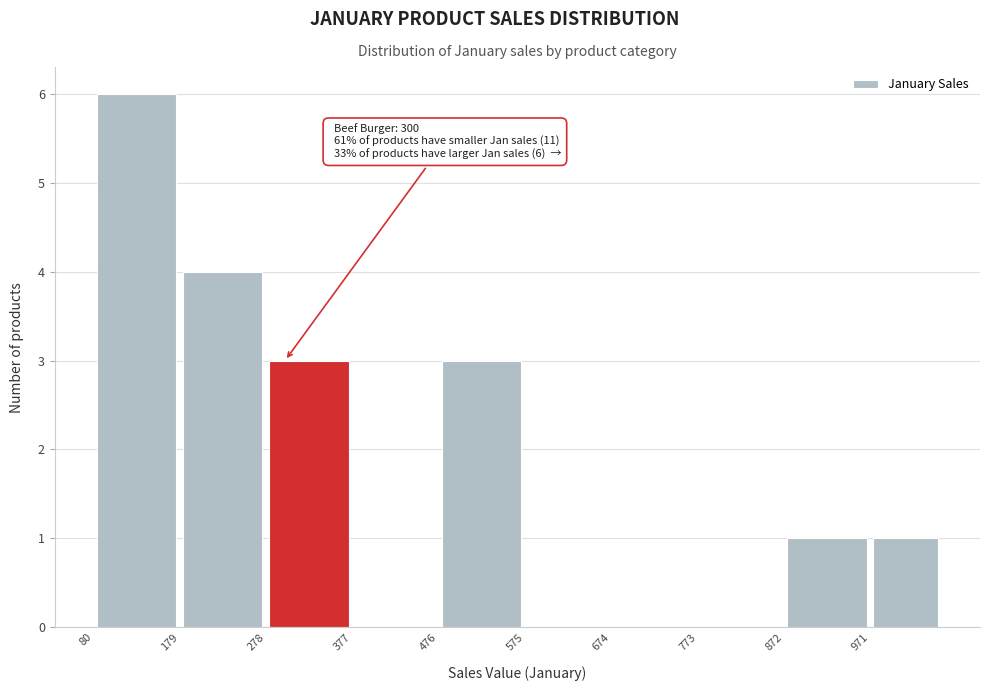

Which range on the x-axis has the tallest bar?

80 to 179